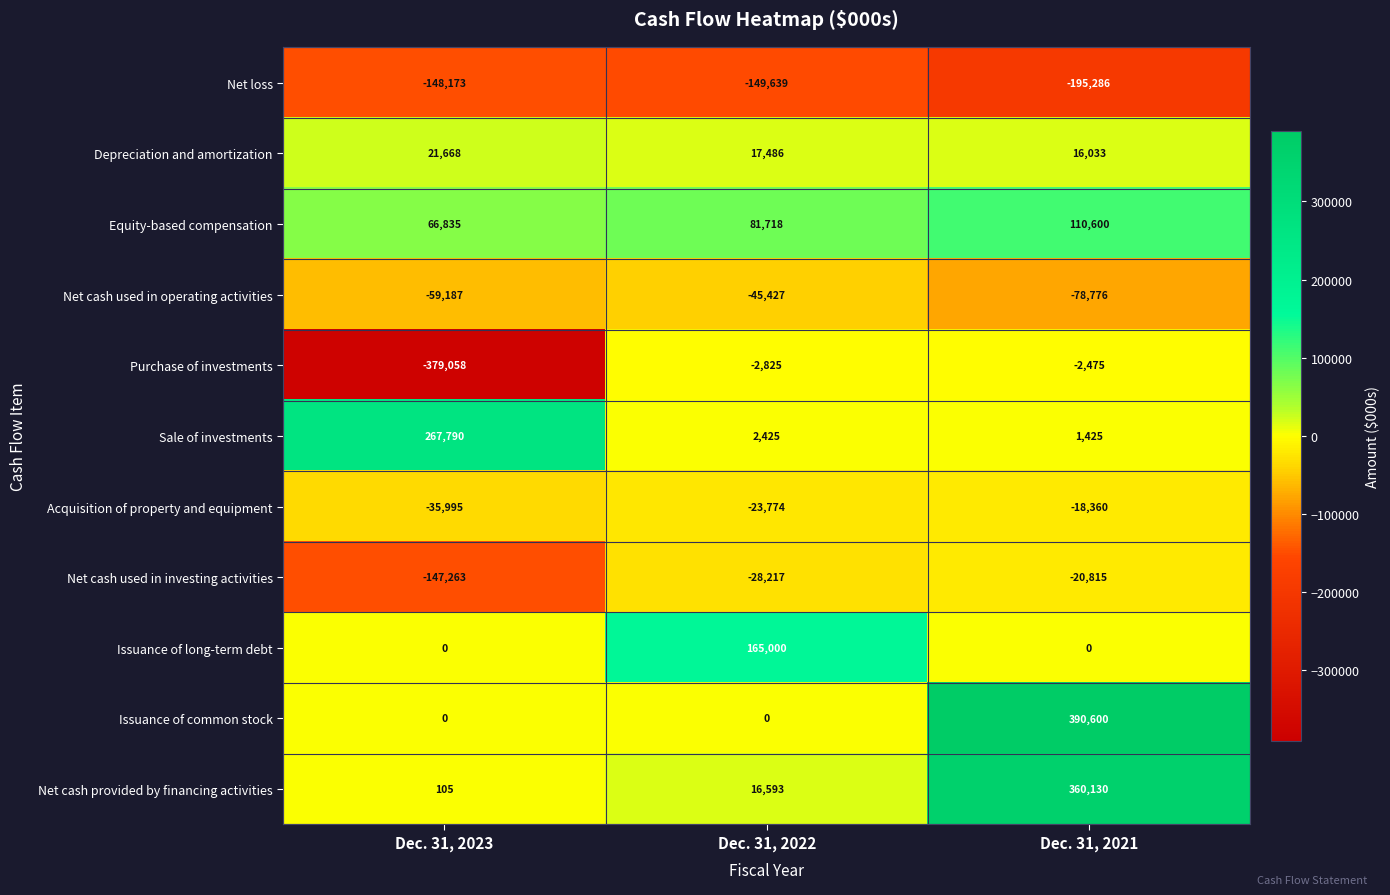

Which series has the largest total across all categories?

Issuance of common stock